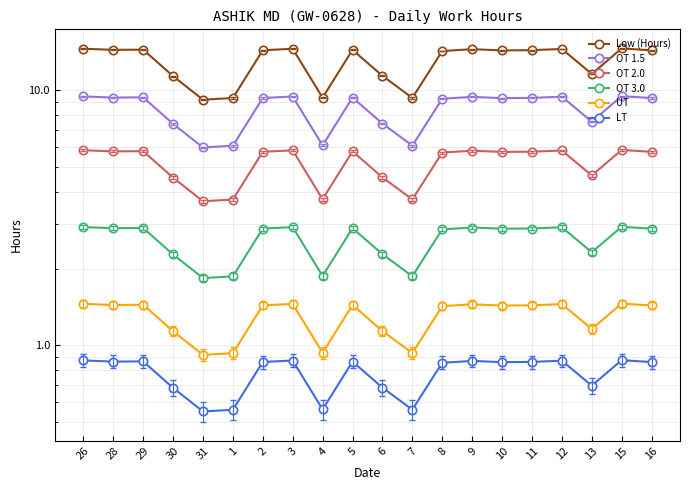

True or false: OT 3.0 and LT intersect in this chart.

False